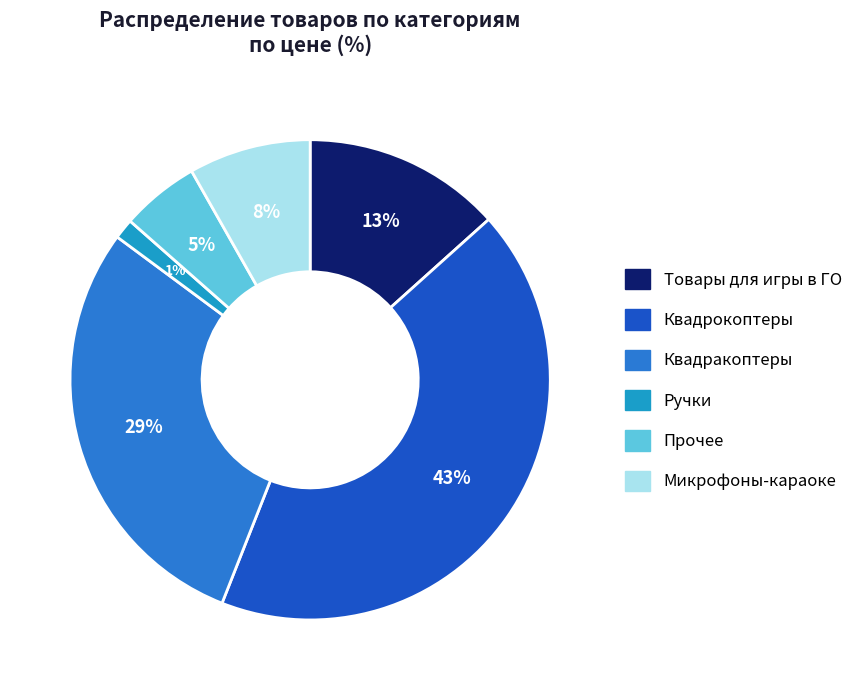

Count the number of slices in the pie.

6